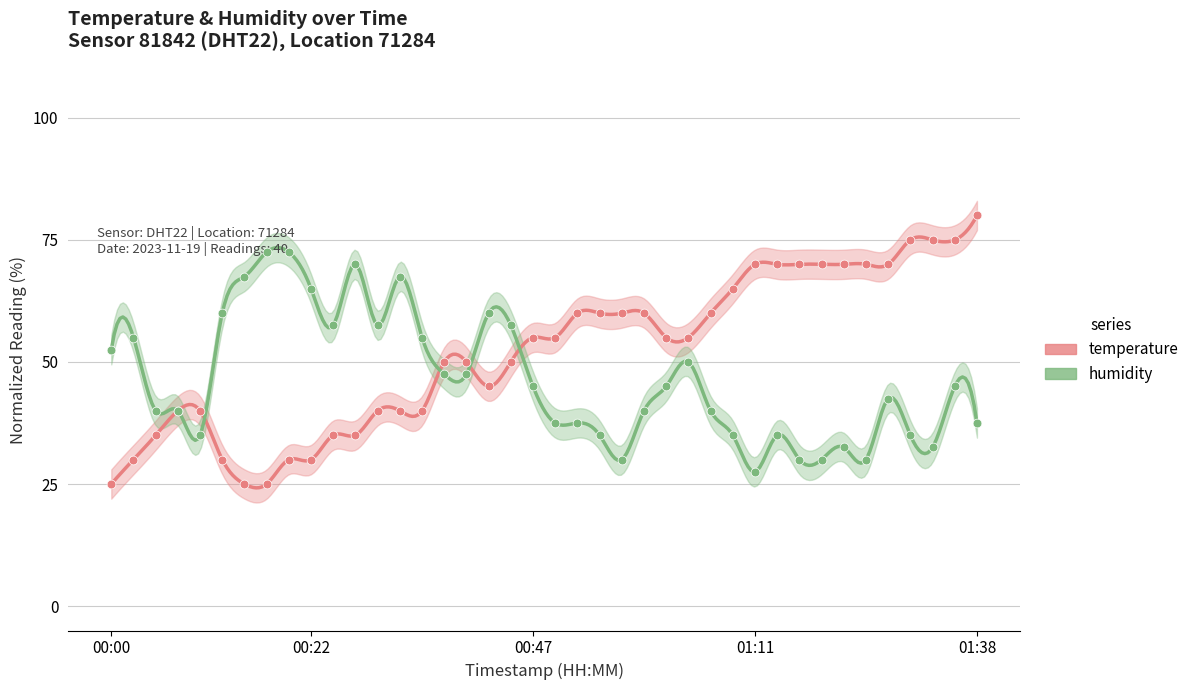

Which series has the largest total across all categories?

temperature